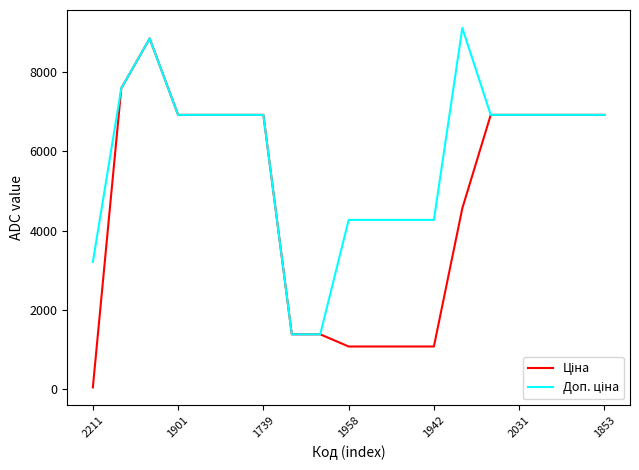

What is the maximum value shown in the chart?

9123.7